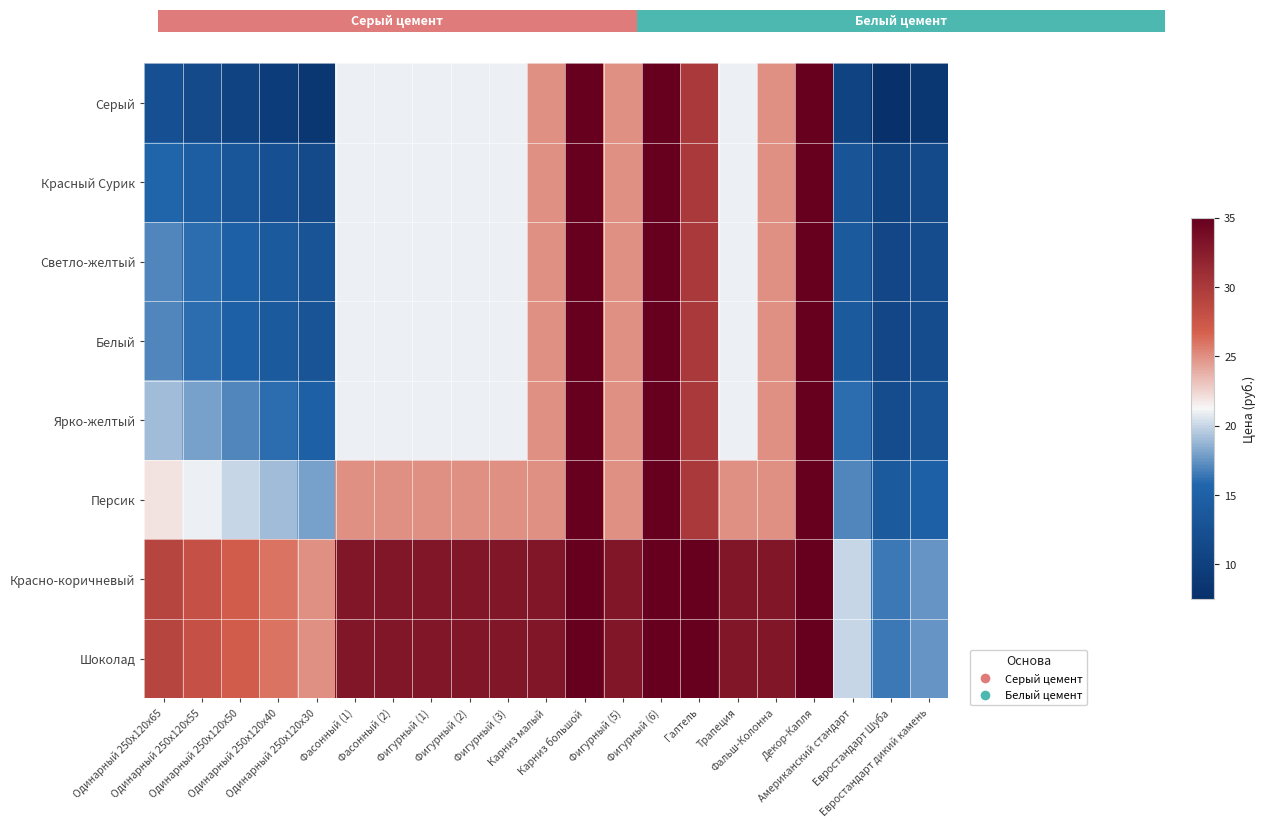

What is the smallest value displayed?

7.5